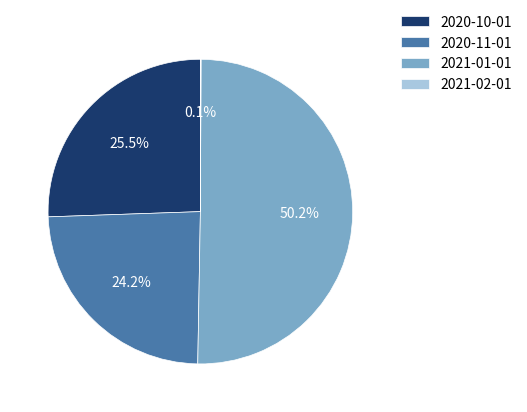

Between 2021-01-01 and 2020-11-01, which is larger?

2021-01-01